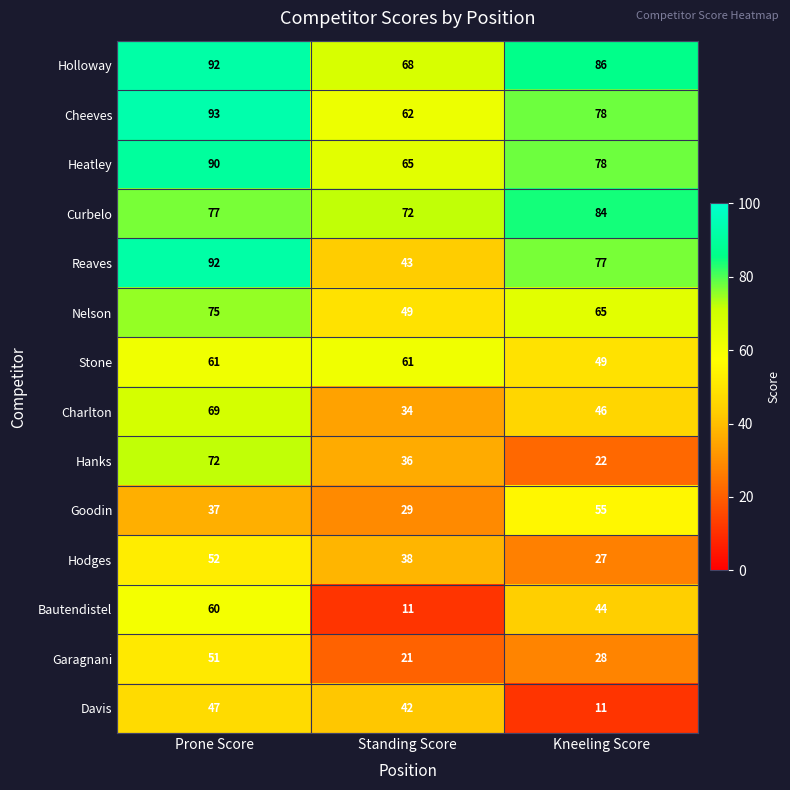

At which label does Hanks first exceed 36?

Prone Score